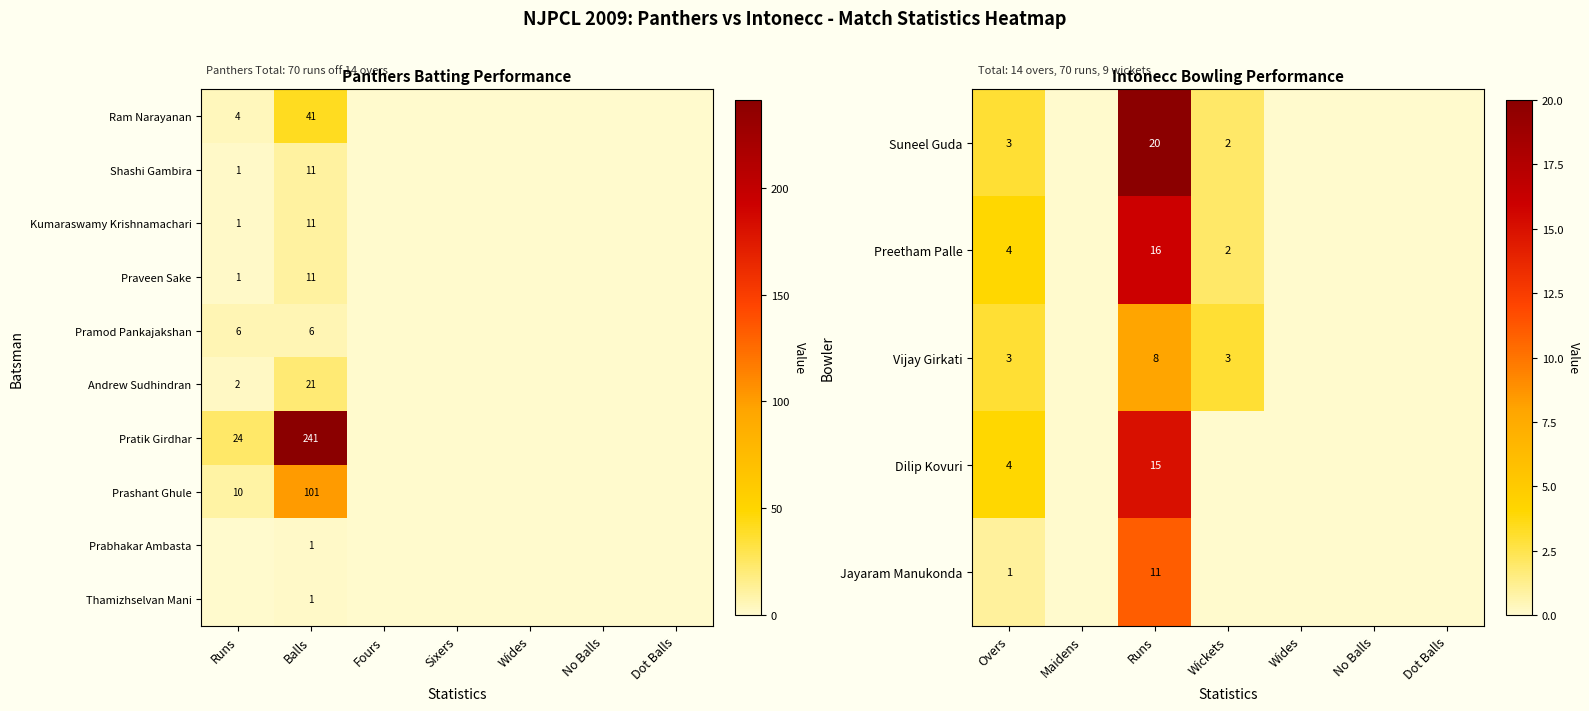

The value of Preetham Palle at Runs is 16. True or false?

True